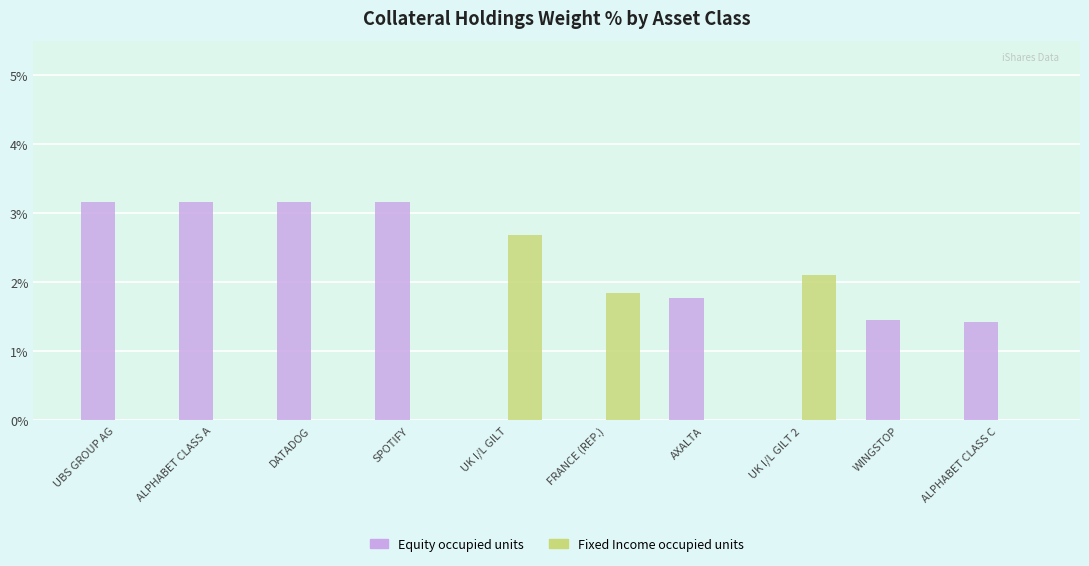

Count the number of categories in the chart.

10